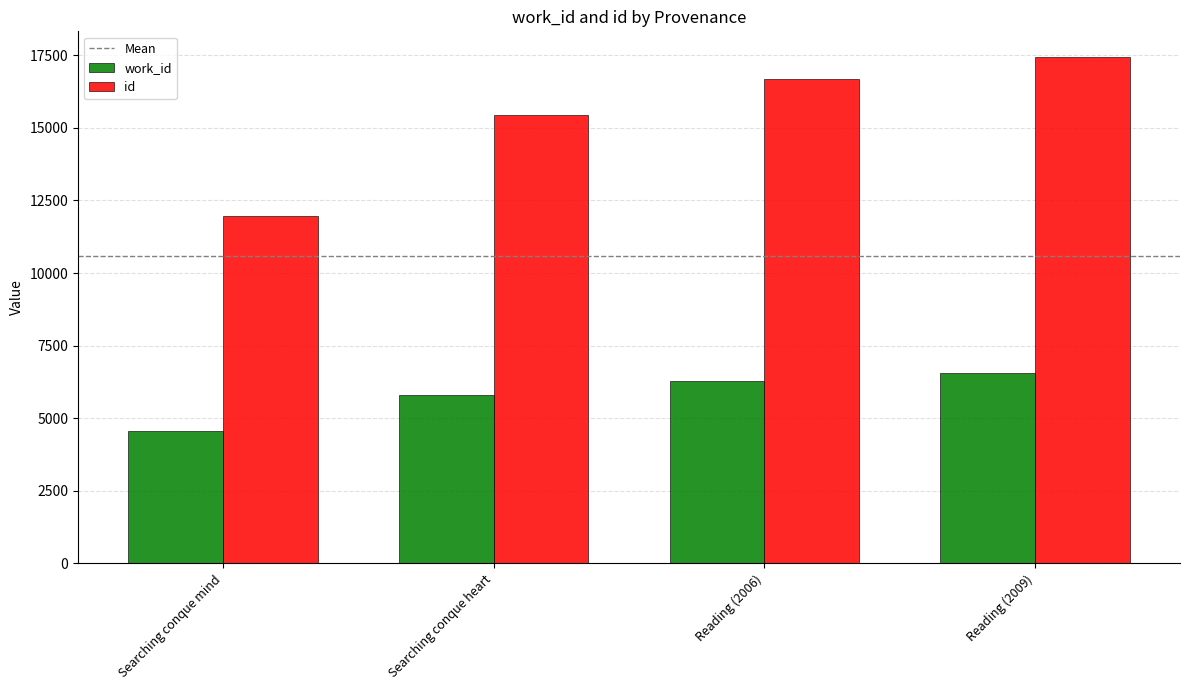

Which category has the lowest value in the id series?

Searching conque mind